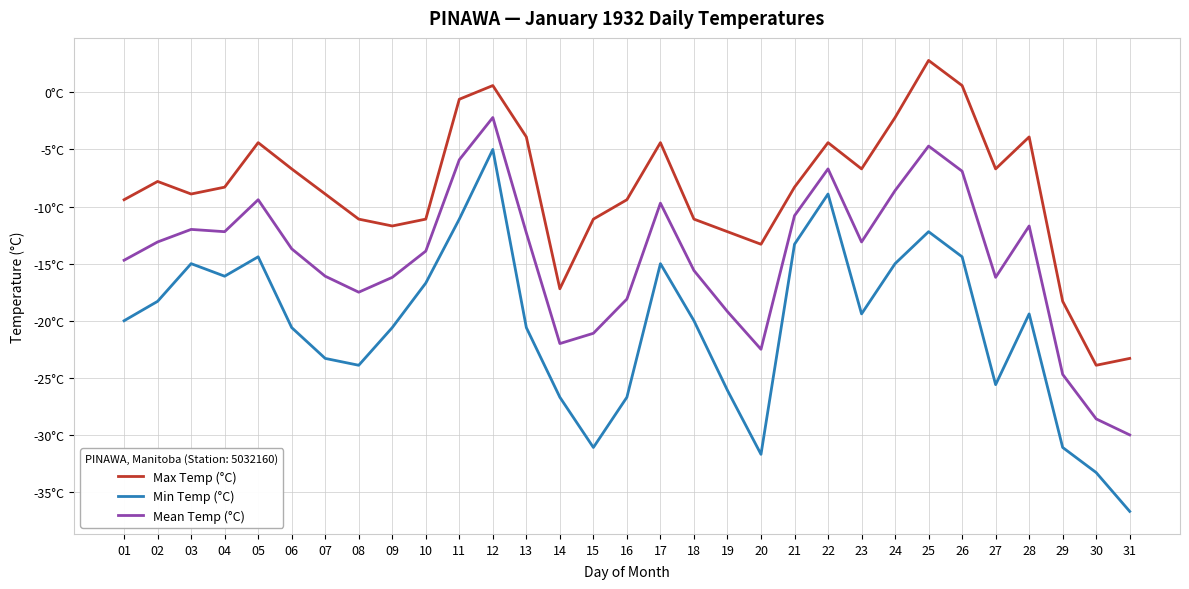

True or false: Min Temp (°C) and Mean Temp (°C) intersect in this chart.

False